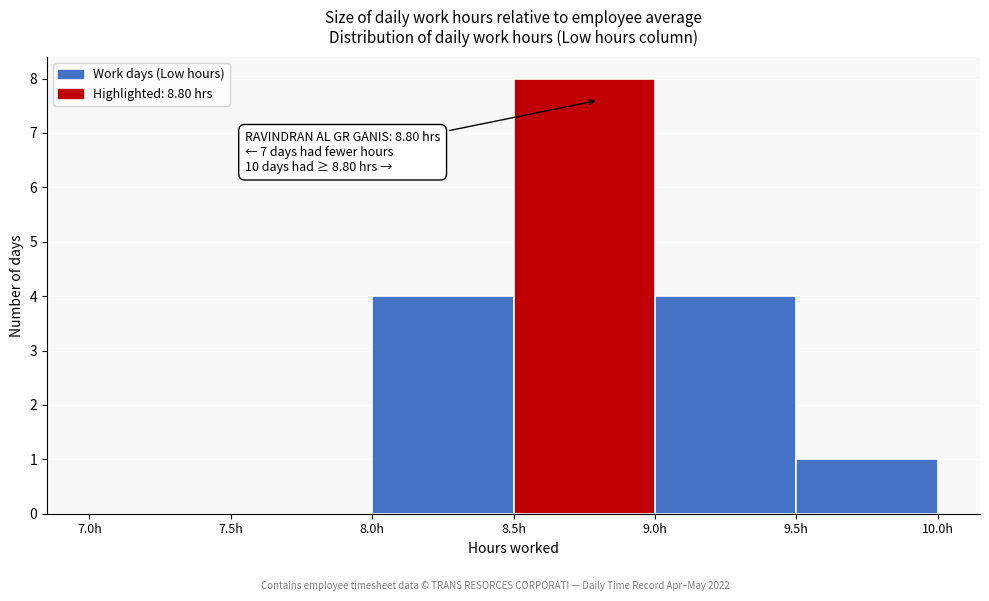

Over which range of the x-axis is the bar tallest?

8.5 to 9.0